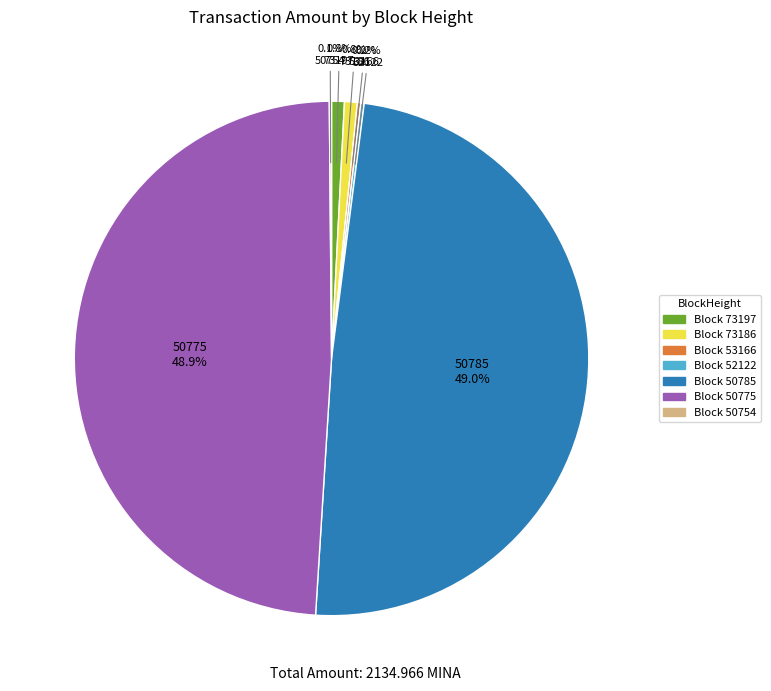

Is there a majority slice in this chart?

No